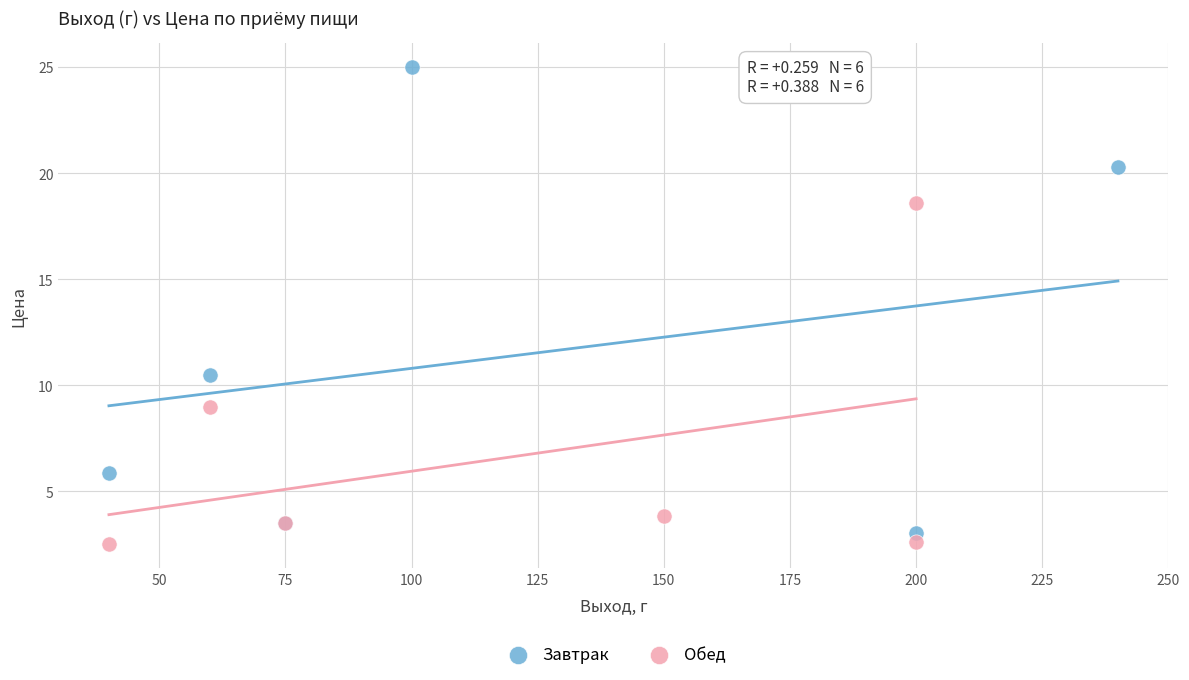

Which series contains the highest Y value?

Завтрак